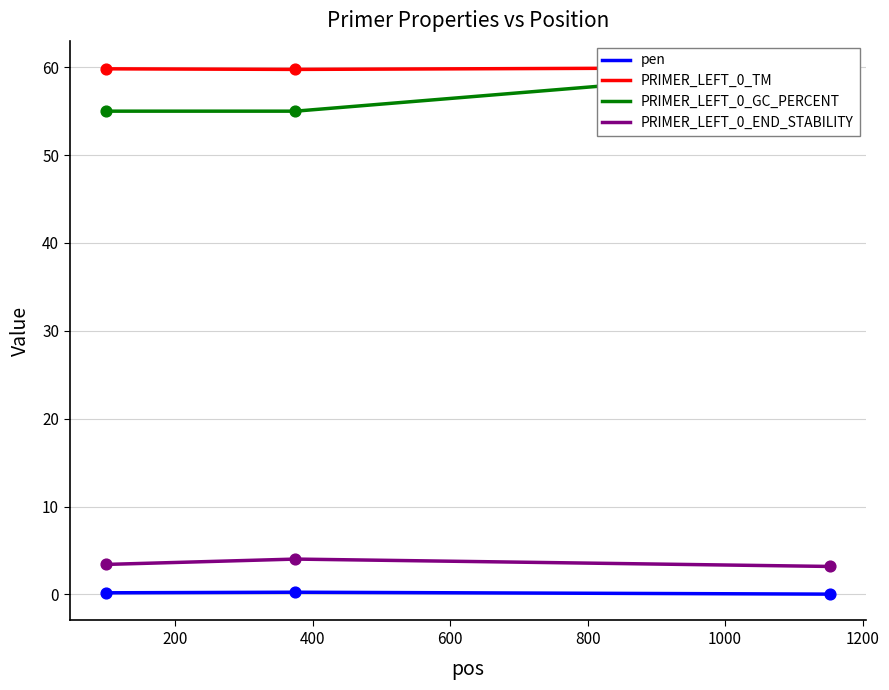

Which series has the largest Y range (max minus min)?

PRIMER_LEFT_0_GC_PERCENT